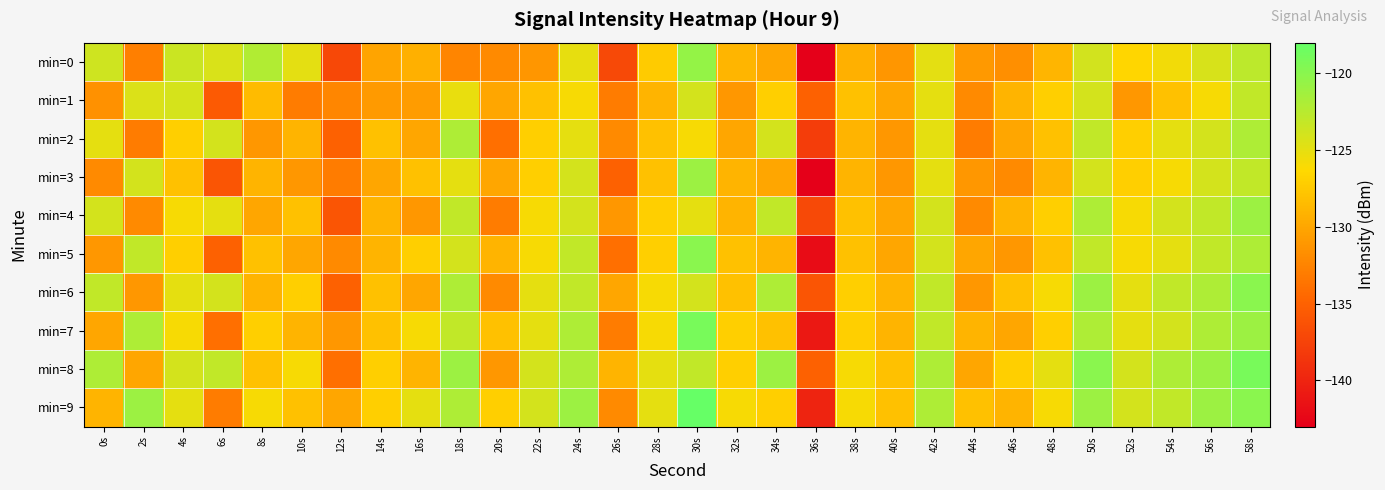

At which category is the sum across all series the highest?

58s